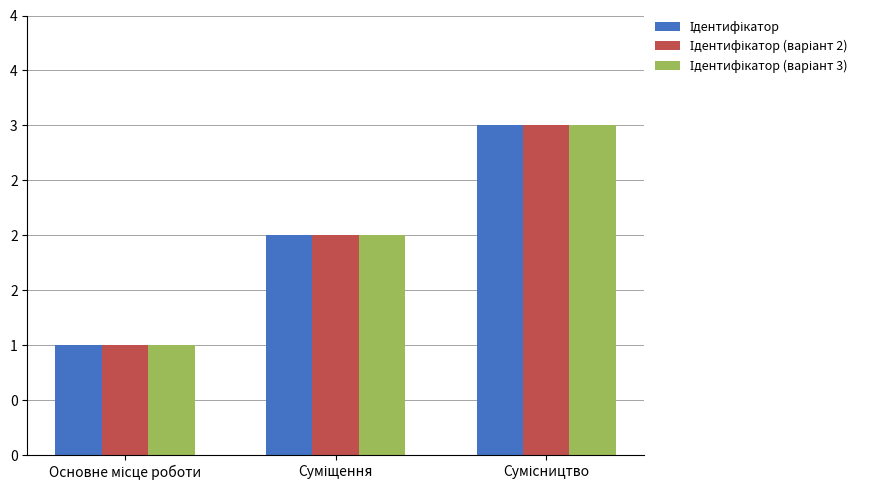

Rank the series by their maximum value, from highest to lowest.

Ідентифікатор, Ідентифікатор (варіант 2), Ідентифікатор (варіант 3)